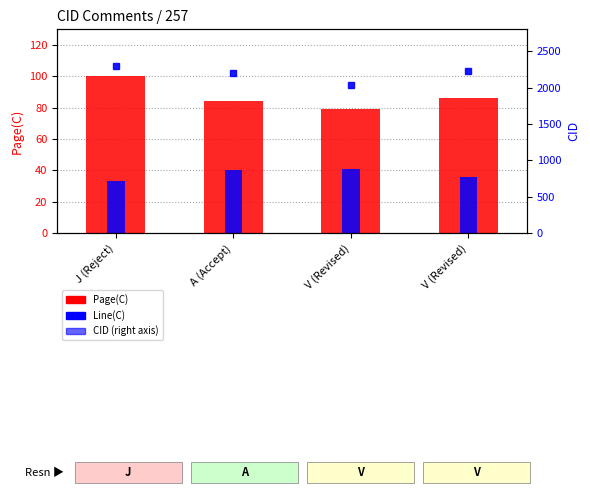

What are all the series names shown in the legend?

Page(C), Line(C), CID